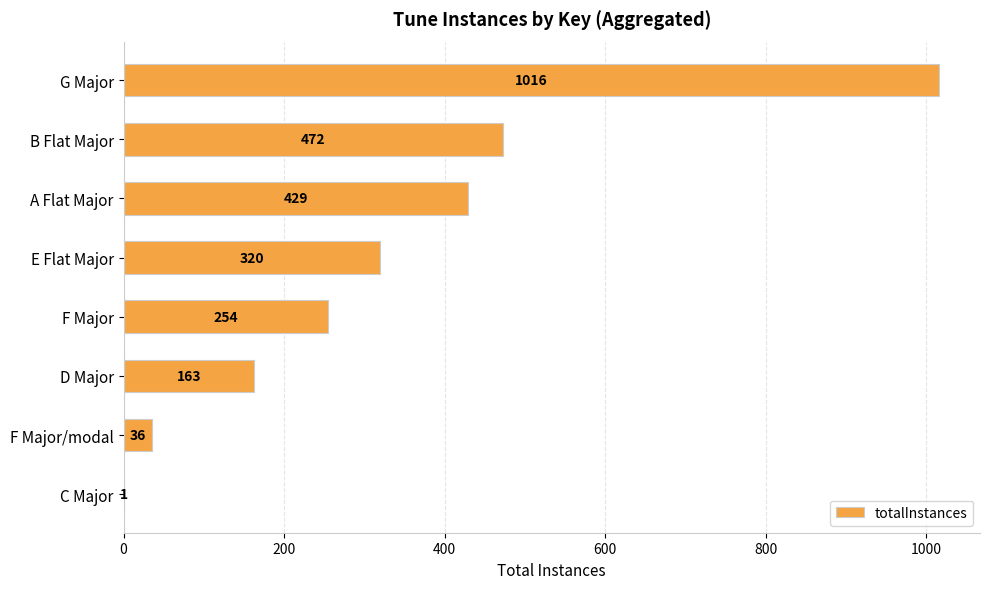

What is the greatest value displayed?

1016